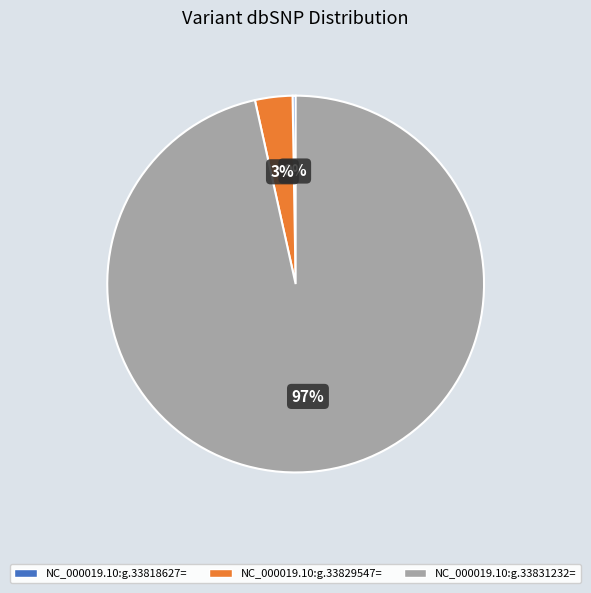

Does NC_000019.10:g.33831232= account for over 50% of the chart?

Yes